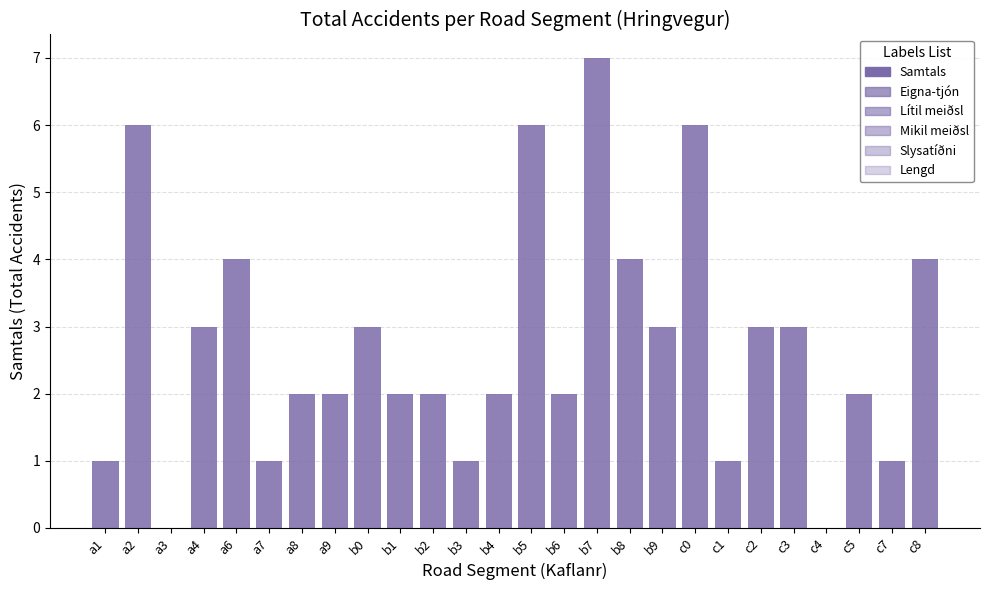

Are the bars horizontal?

No